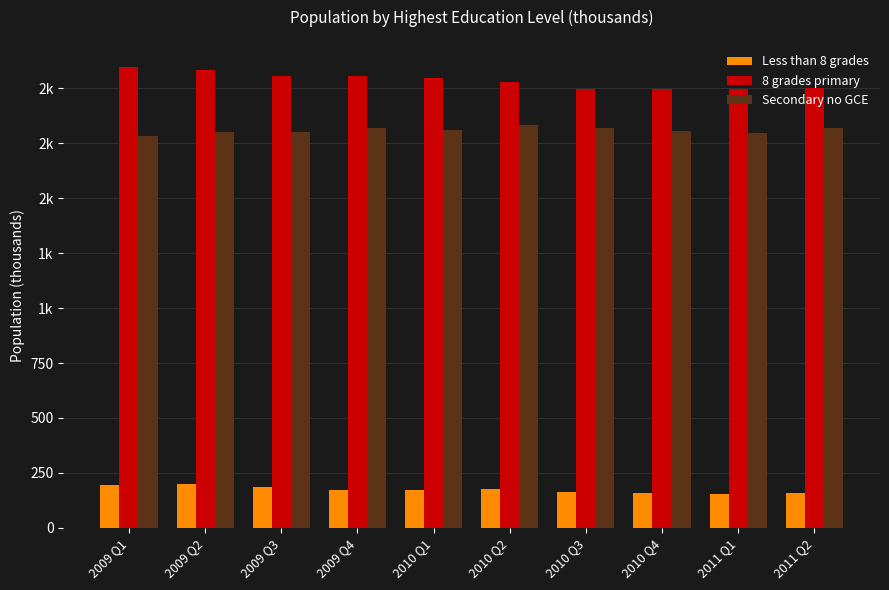

What is the value of the 8 grades primary bar at the 7th from the left?

1998.6